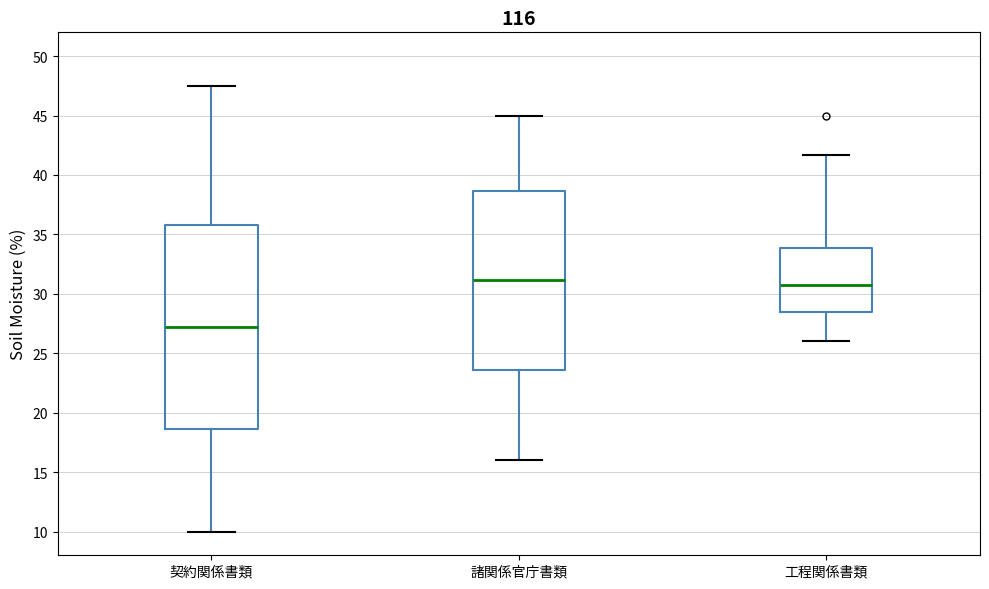

Reading left to right, read every box against the y-axis: the position of its median line, the range the box covers, and the ends of its whiskers. The values are not printed on the chart, so give them approximately, as read against the axis.

契約関係書類: median 27.0, box 18.5 to 36.0, whiskers 10.0 to 47.5
諸関係官庁書類: median 31.0, box 23.5 to 38.5, whiskers 16.0 to 45.0
工程関係書類: median 31.0, box 28.5 to 34.0, whiskers 26.0 to 41.5